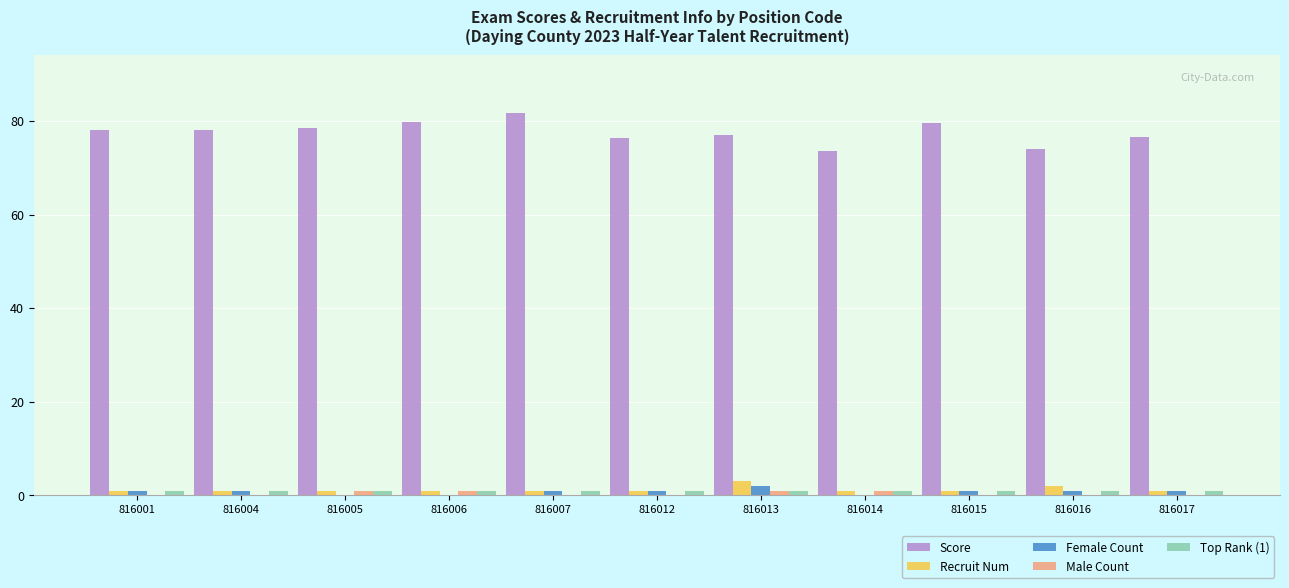

Count the number of categories in the chart.

11